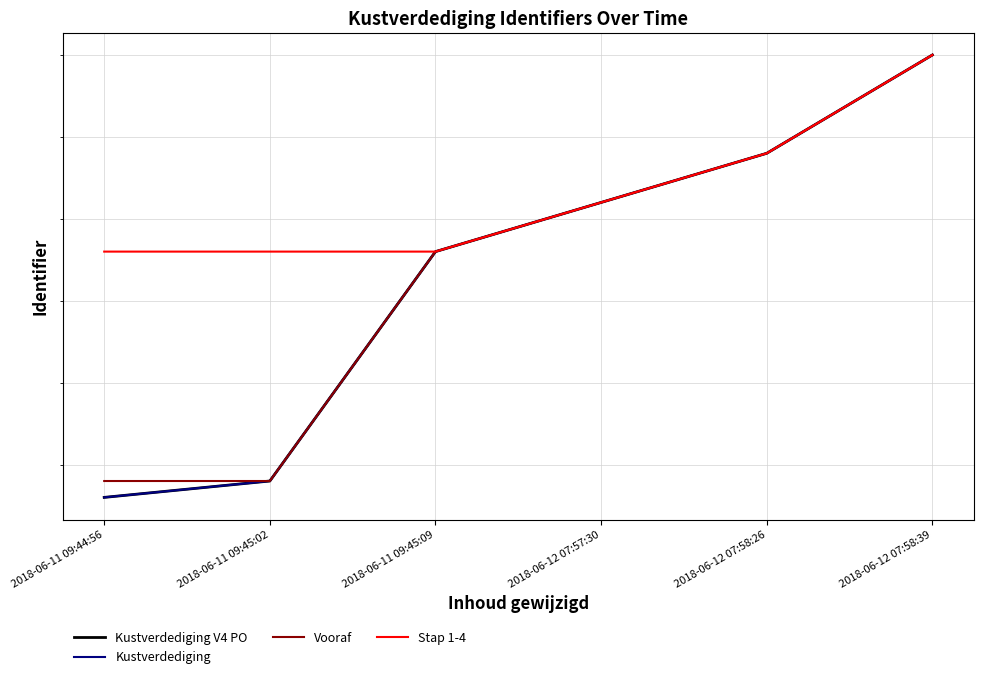

At which category is the sum across all series the highest?

2018-06-12 07:58:39